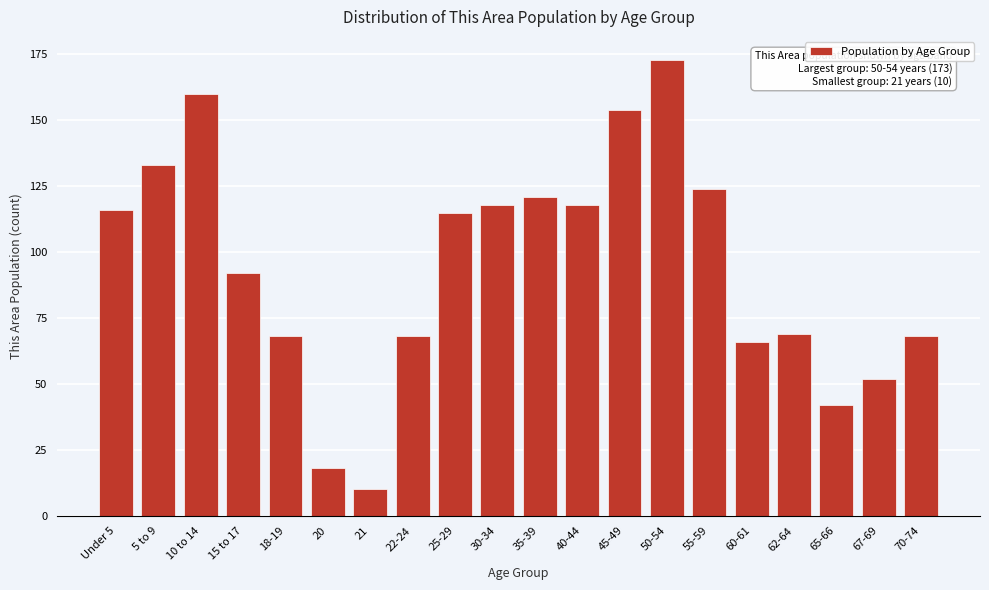

Reading left to right, list all the values displayed in this chart.

116	133	160	92	68	18	10	68	115	118	121	118	154	173	124	66	69	42	52	68